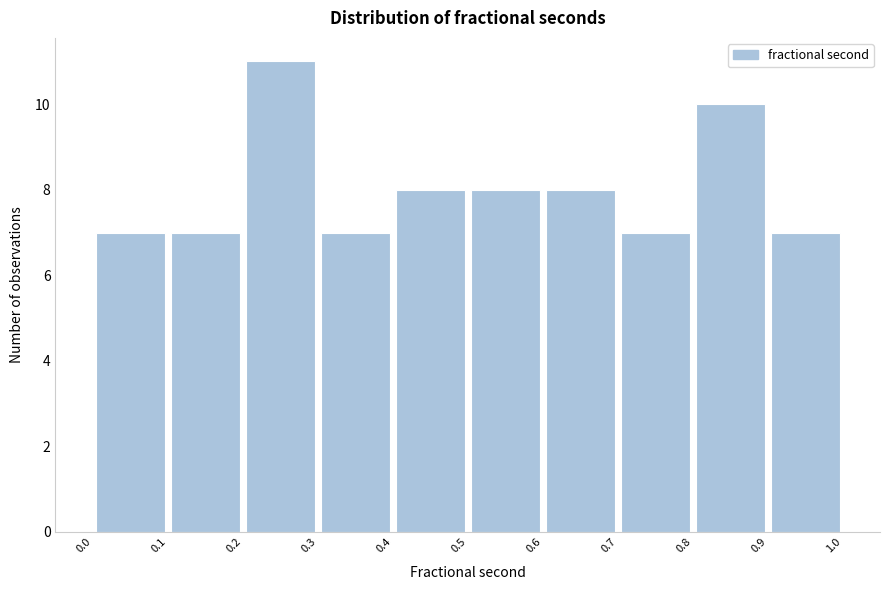

Reading left to right, transcribe this chart: for each bar, give the range it covers on the x-axis and its height. The values are not printed on the chart, so give them approximately, as read against the axis.

0.0 to 0.1: 7
0.1 to 0.2: 7
0.2 to 0.3: 11
0.3 to 0.4: 7
0.4 to 0.5: 8
0.5 to 0.6: 8
0.6 to 0.7: 8
0.7 to 0.8: 7
0.8 to 0.9: 10
0.9 to 1.0: 7